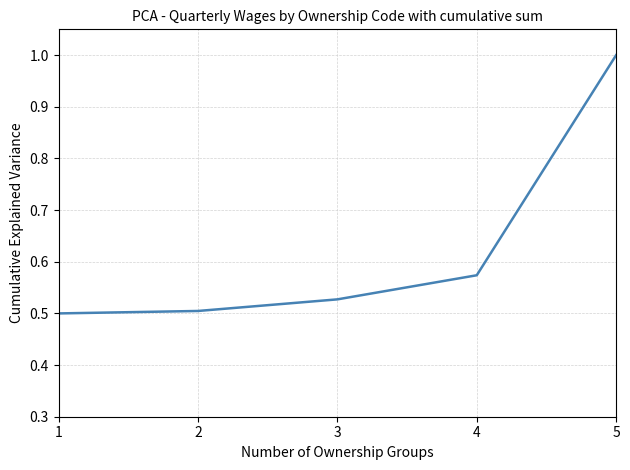

What is the maximum value shown in the chart?

1.0